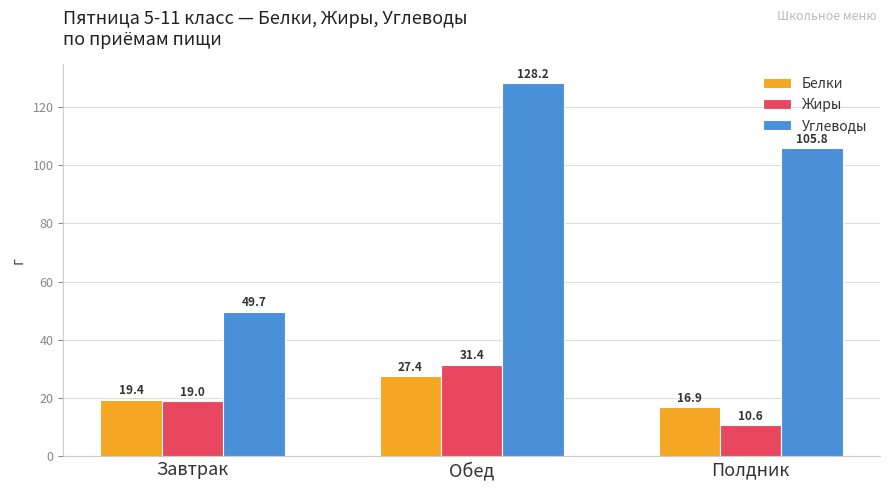

What is the spread (max minus min) of values at Полдник?

95.2